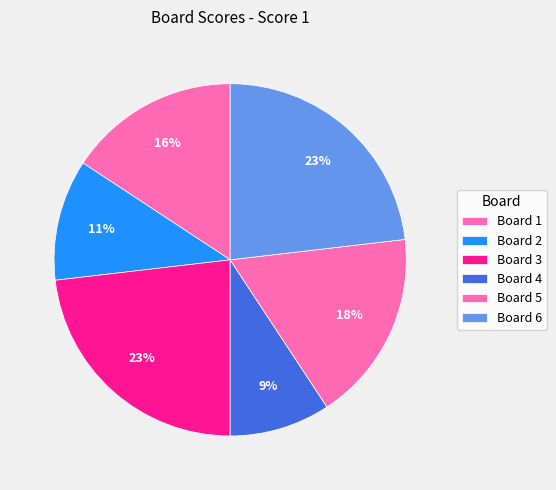

How many segments does this pie chart have?

6